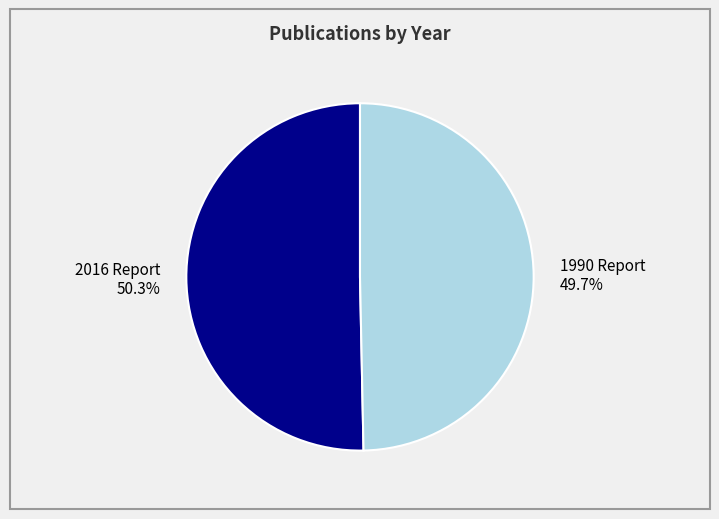

Which slice represents more than half of the pie?

2016 Report